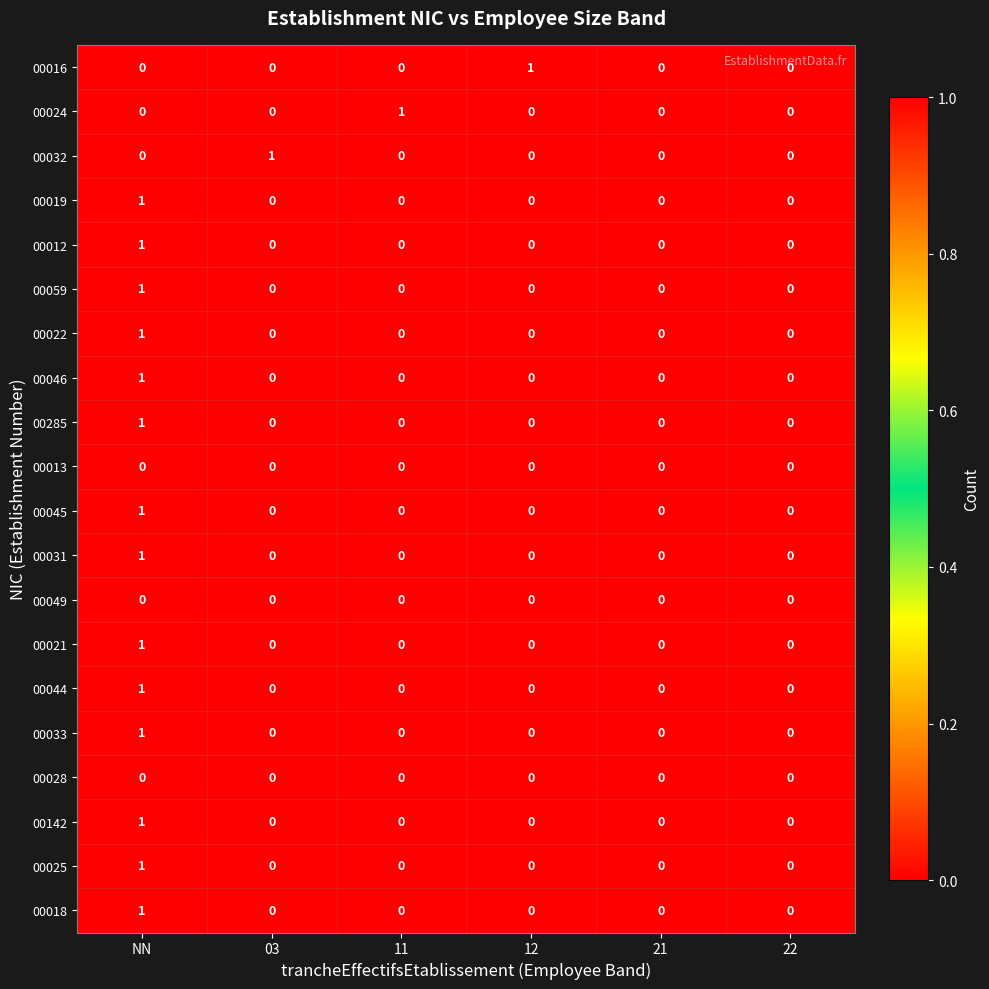

What is the total value across all series at NN?

14